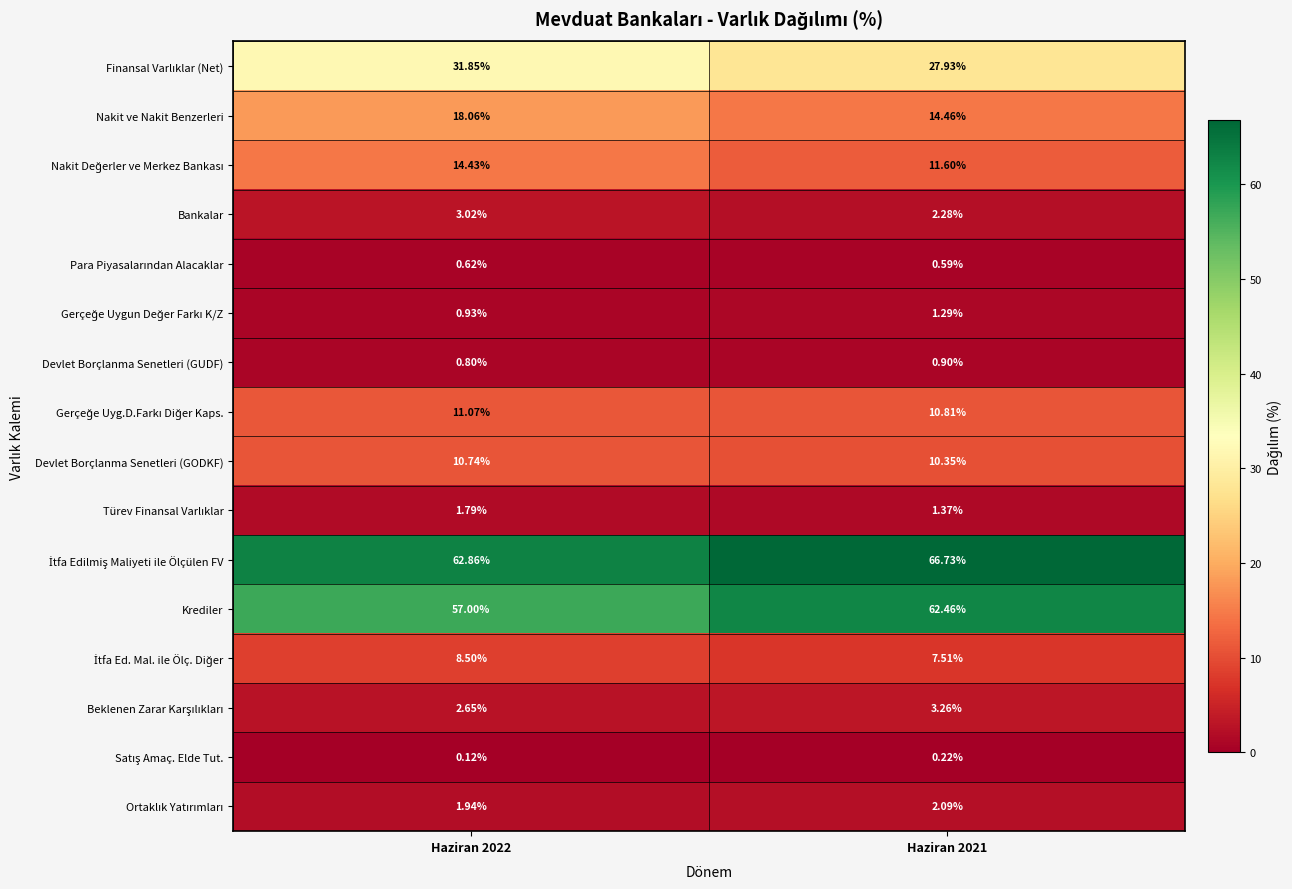

Which series changed the most between Haziran 2022 and Haziran 2021?

Krediler